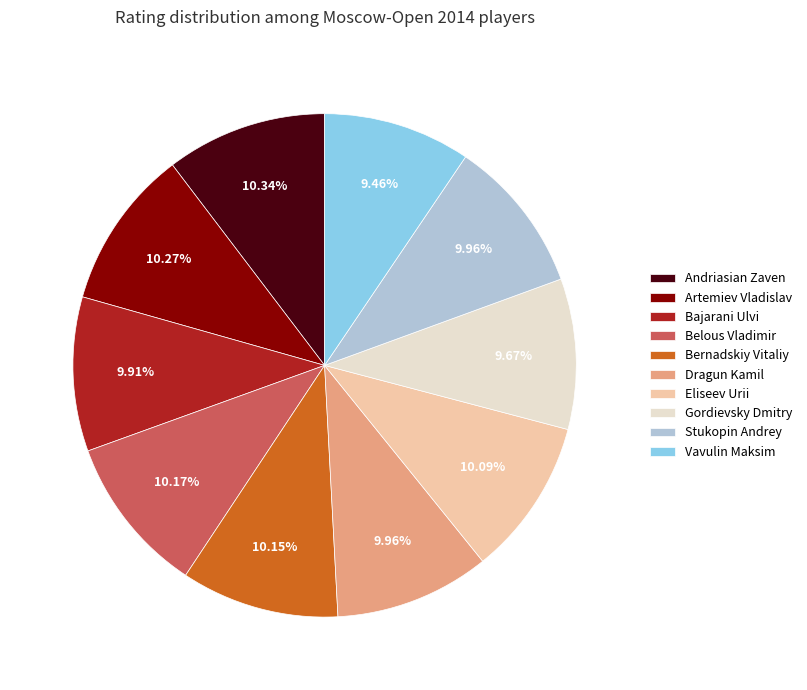

Is it true that Vavulin Maksim is 9% of the pie?

True